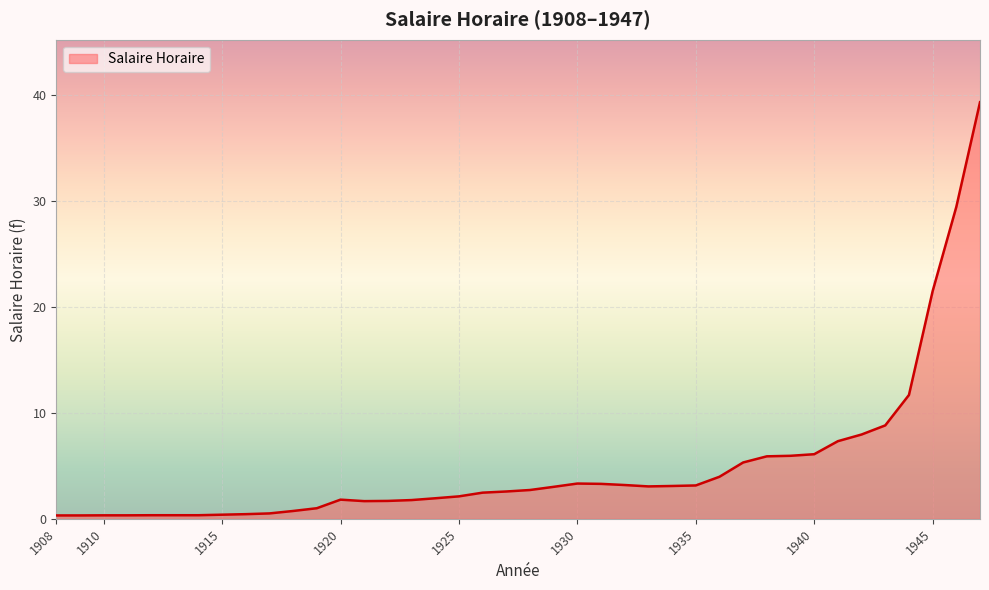

What is the greatest value displayed?

39.3